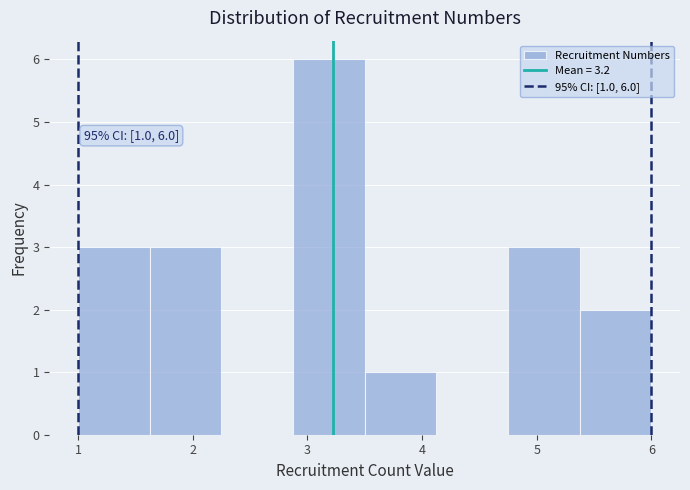

Which range on the x-axis has the tallest bar?

2.9 to 3.5